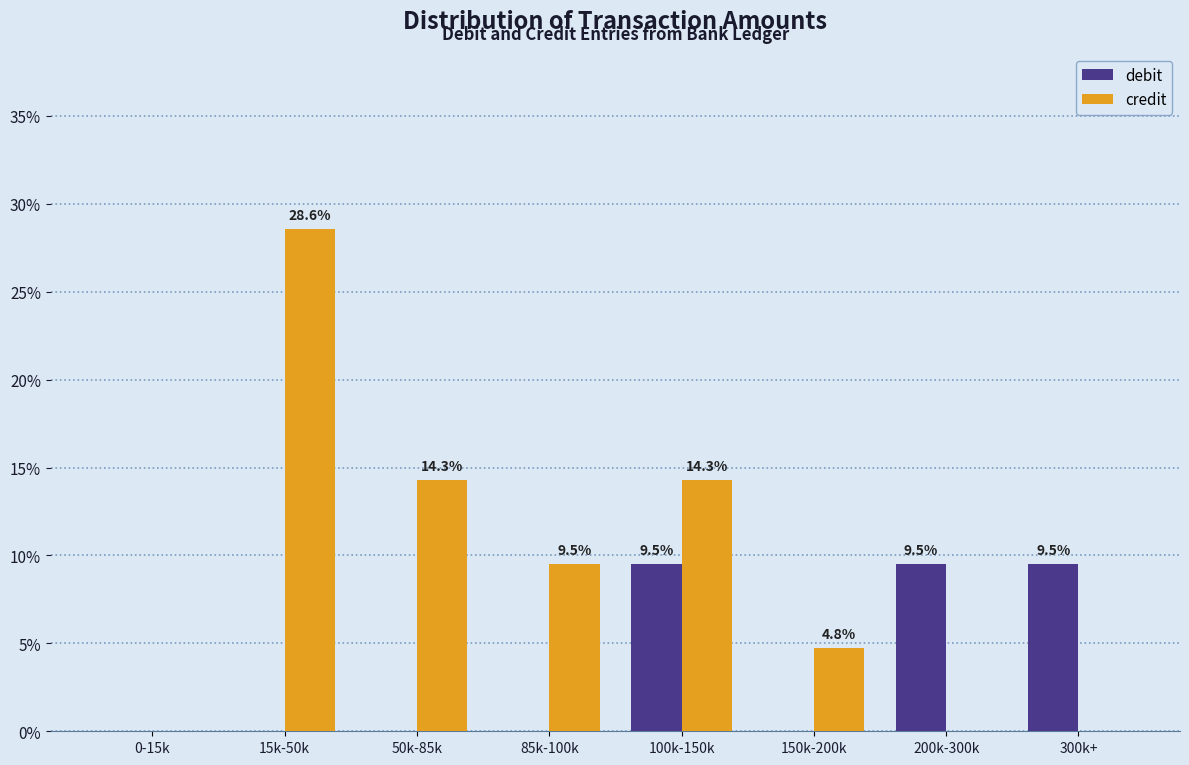

Reading left to right, transcribe all the data shown in this chart.

debit: 0-15k=0.0	15k-50k=0.0	50k-85k=0.0	85k-100k=0.0	100k-150k=9.5	150k-200k=0.0	200k-300k=9.5	300k+=9.5
credit: 0-15k=0.0	15k-50k=28.6	50k-85k=14.3	85k-100k=9.5	100k-150k=14.3	150k-200k=4.8	200k-300k=0.0	300k+=0.0